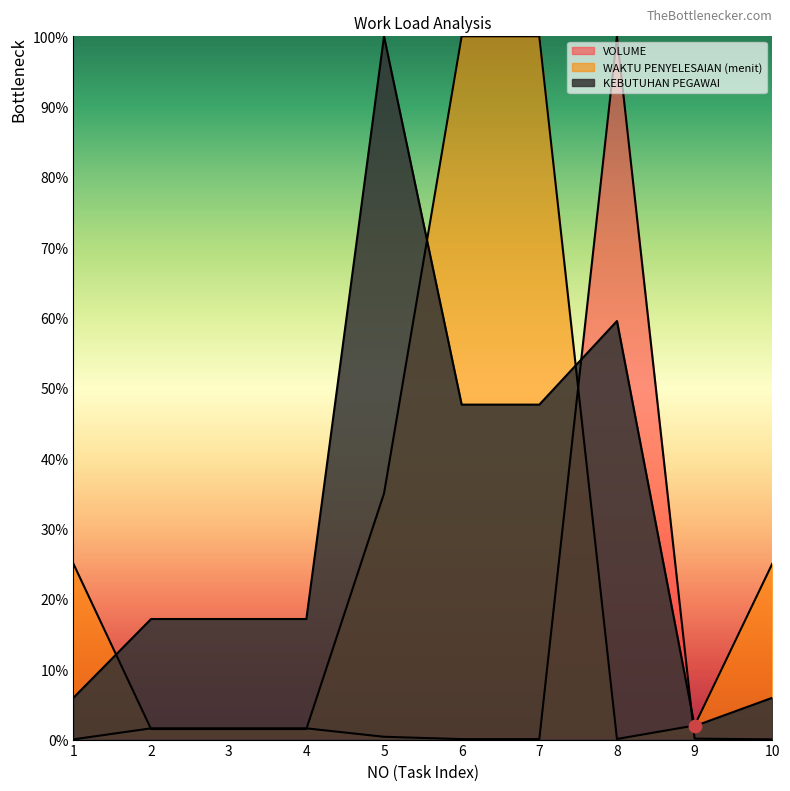

At which category is the sum across all series the highest?

8